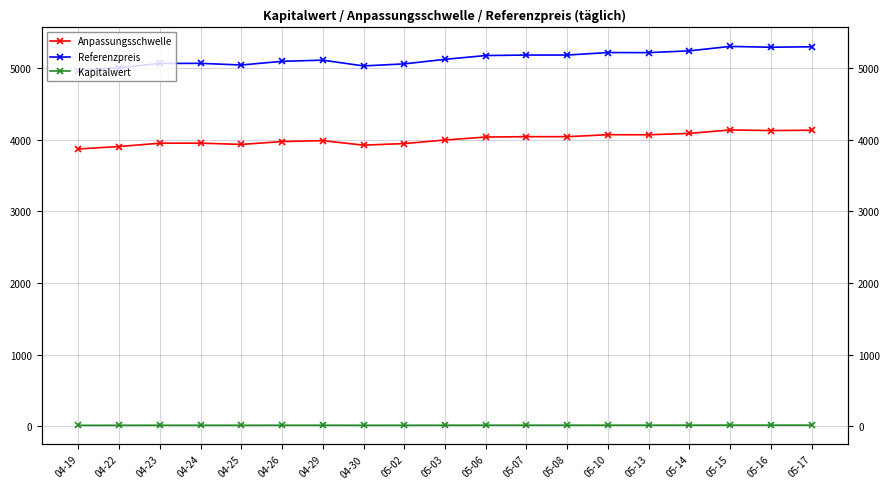

What is the value of the Kapitalwert point at the 9th from the left?

10.7